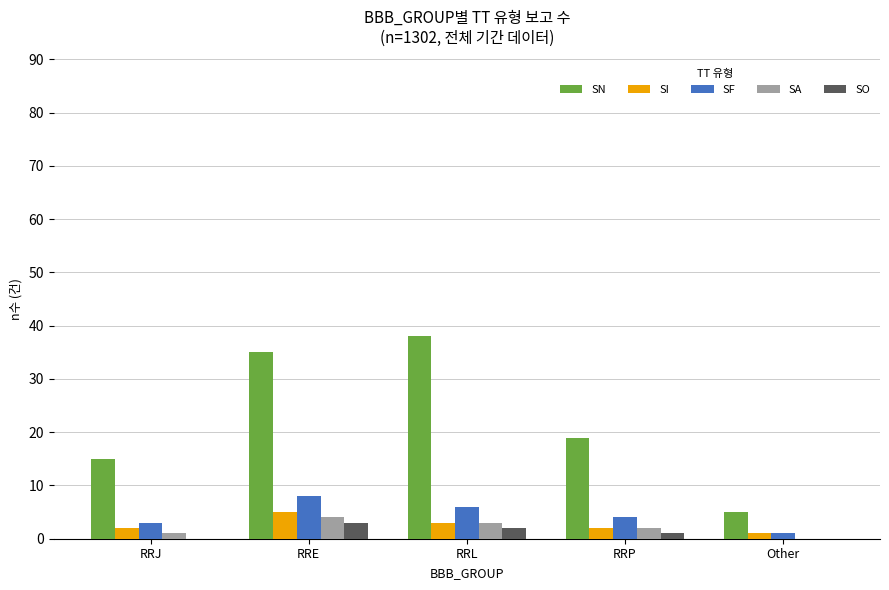

Which series has the largest total across all categories?

SN